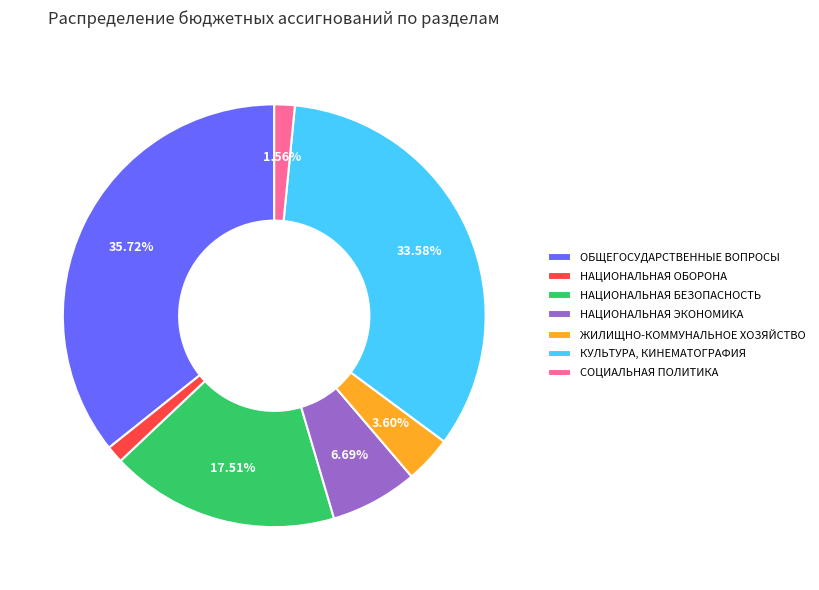

How many slices are in this pie chart?

7